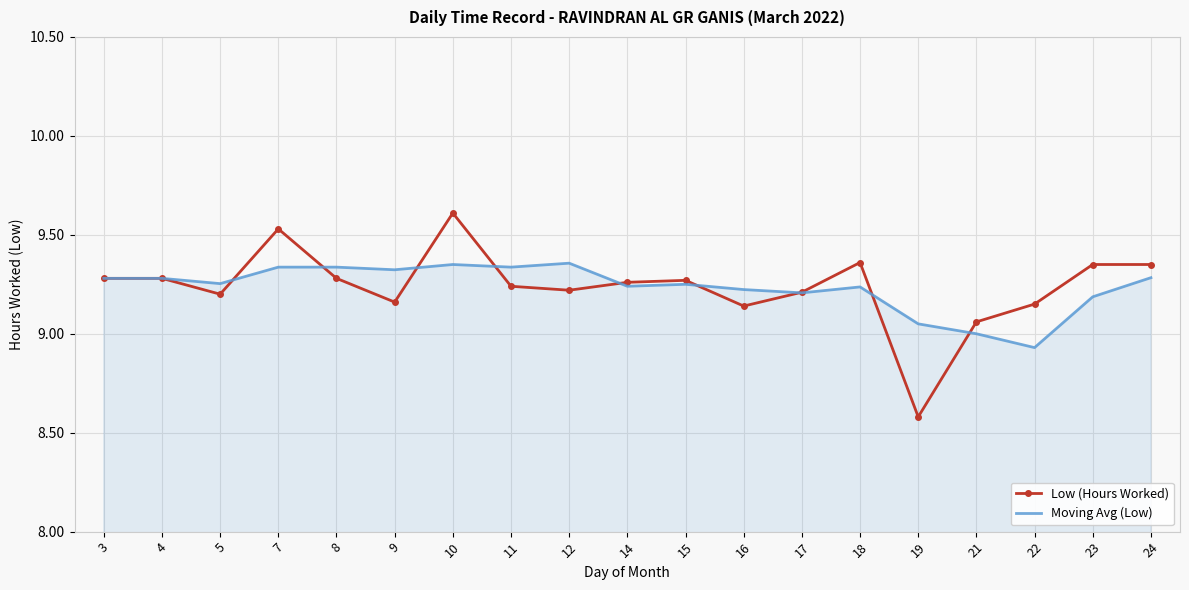

What are all the series names shown in the legend?

Low (Hours Worked), Moving Avg (Low)